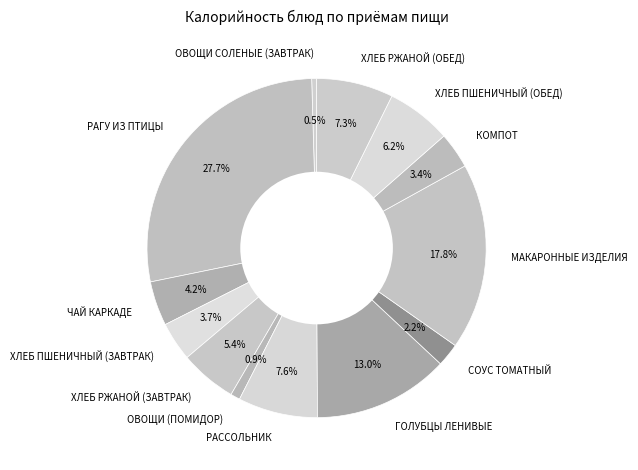

The ОВОЩИ СОЛЕНЫЕ (ЗАВТРАК) slice represents 12% of the pie. True or false?

False